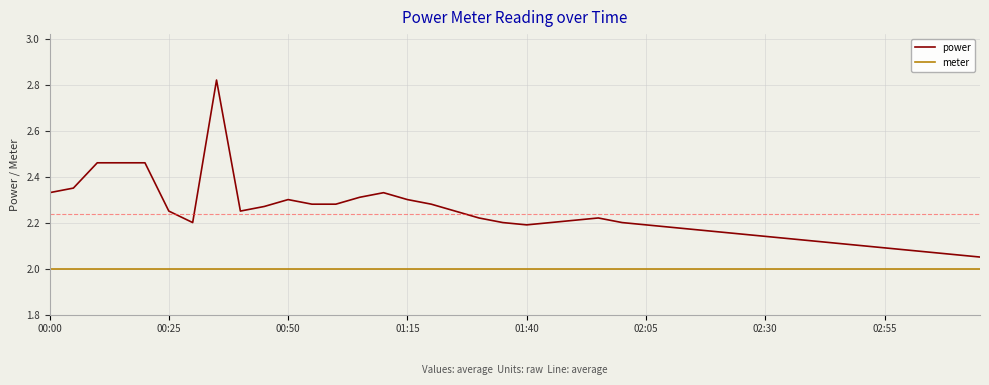

Rank the series by their maximum value, from highest to lowest.

power, meter